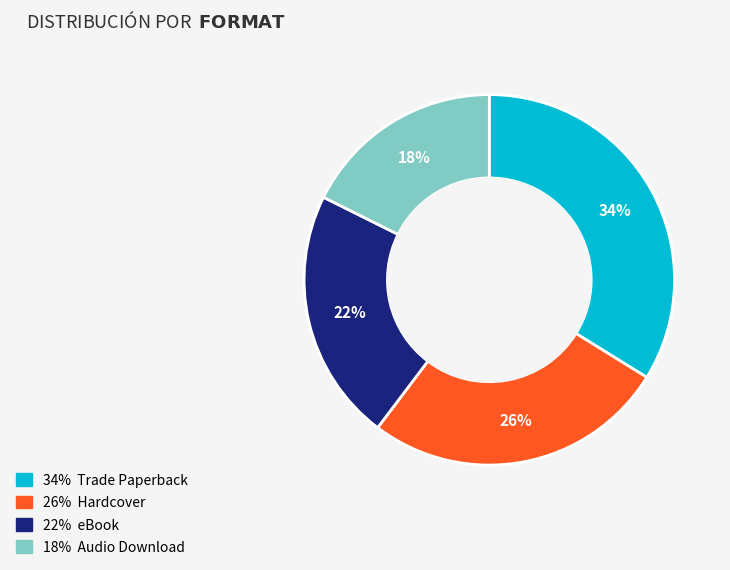

Which slice is the largest?

34% Trade Paperback